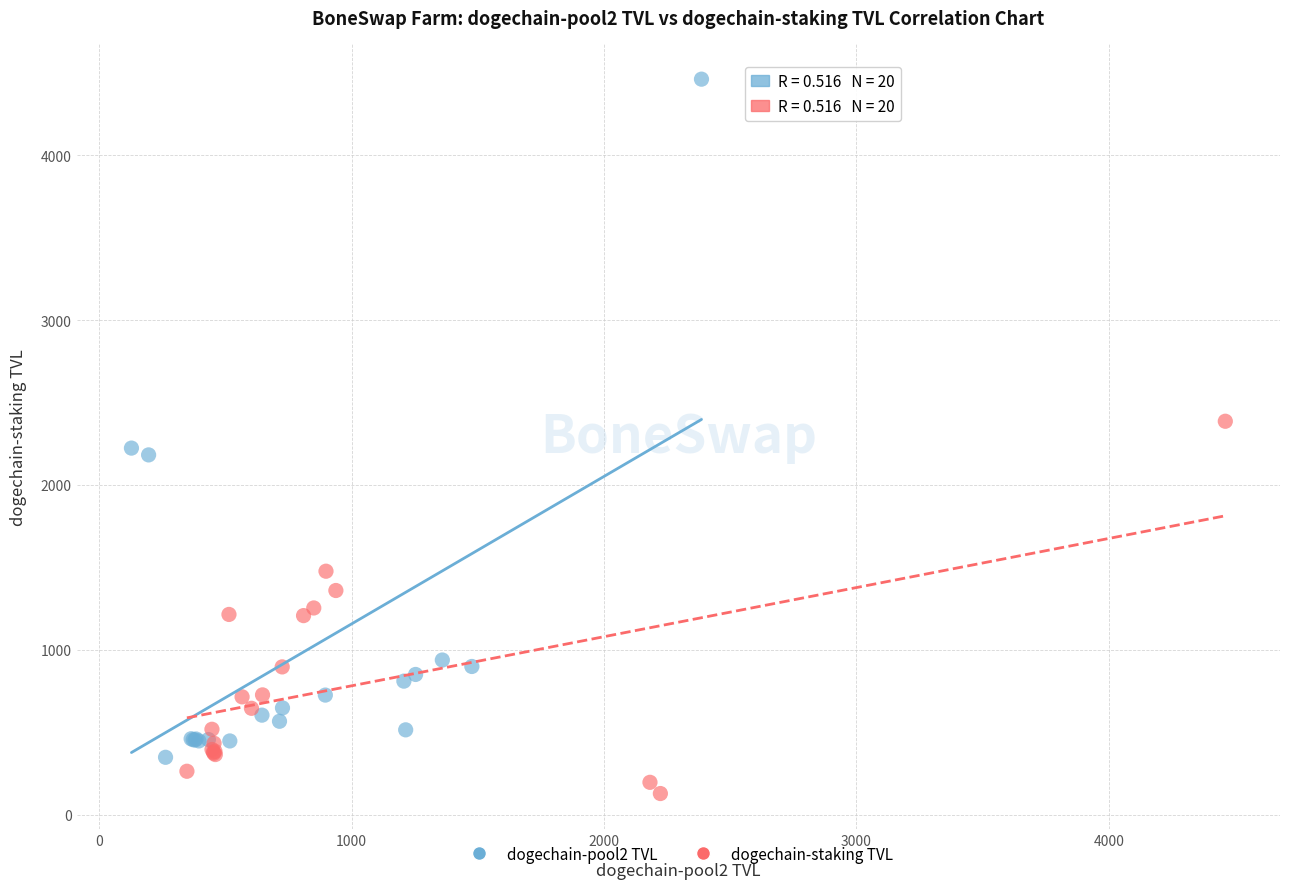

Which series contains the lowest Y value?

dogechain-staking TVL